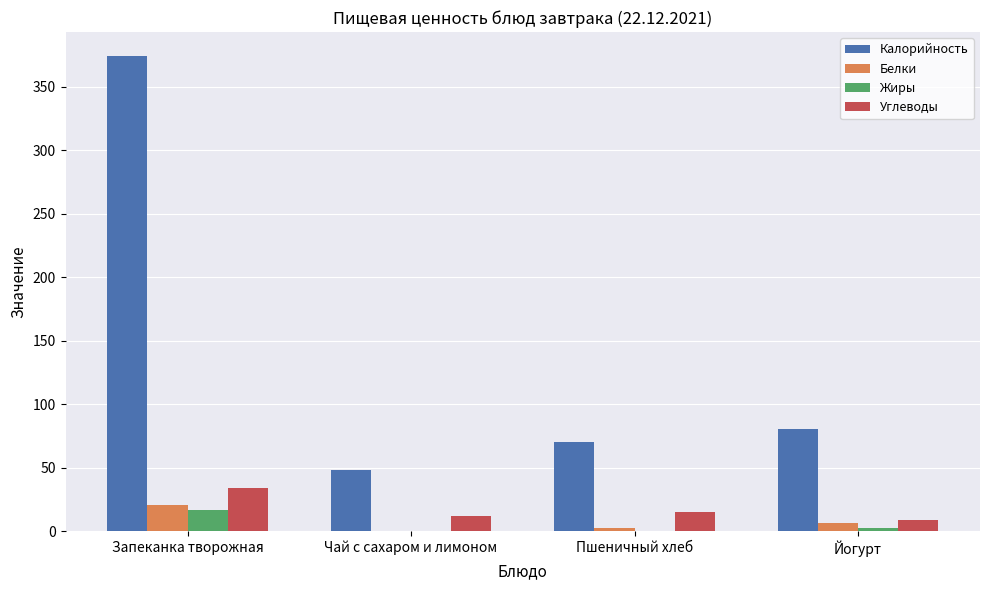

How many distinct data groups are displayed?

4